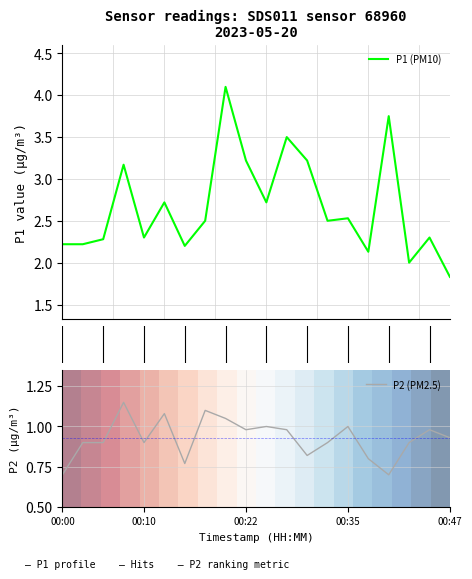

Is it true that P2 (PM2.5) equals 0.1 at 00:00?

False